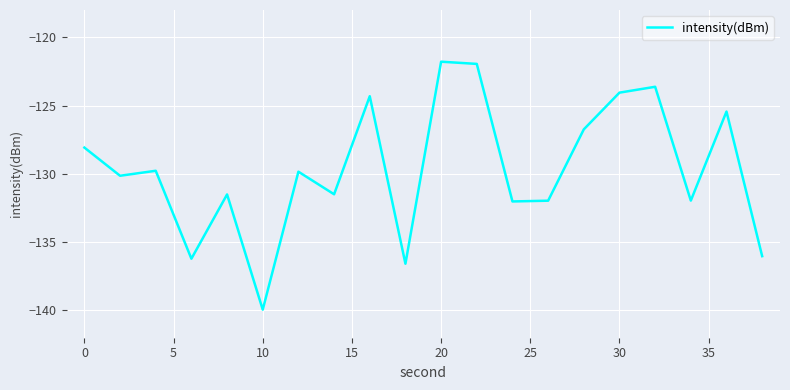

What is the maximum value shown in the chart?

-121.8